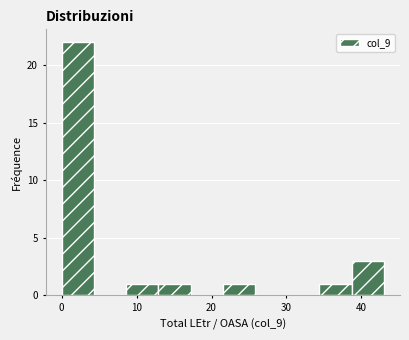

How tall is the bar that spans 38.7 to 43.0 on the x-axis? Neither the bar edges nor the heights are printed on the chart, so give them approximately, as read against the axes.

3